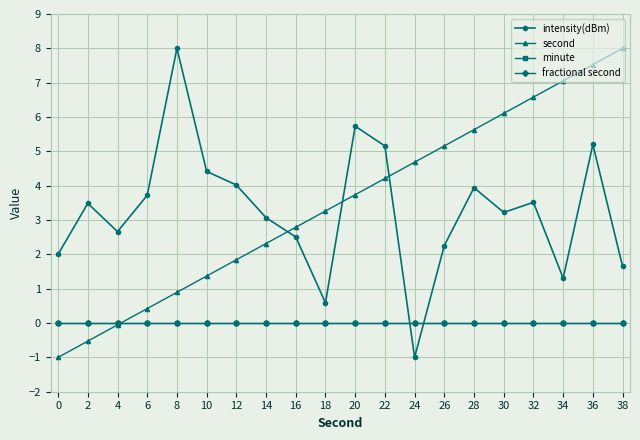

Is this an area chart (filled region under the line)?

No